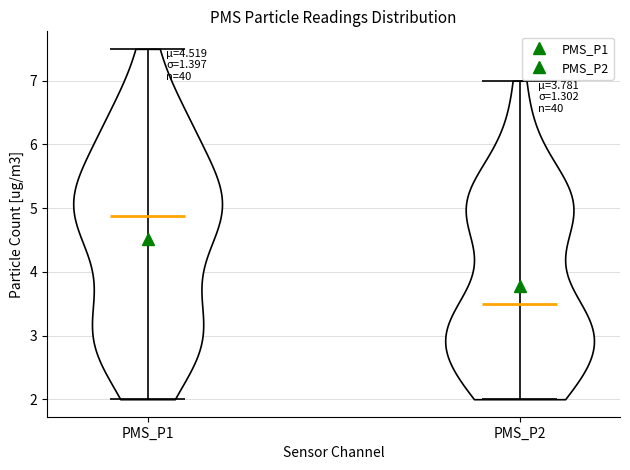

What is the lowest point the violin for PMS_P1 reaches on the y-axis? The values are not printed on the chart, so give them approximately, as read against the axis.

2.0